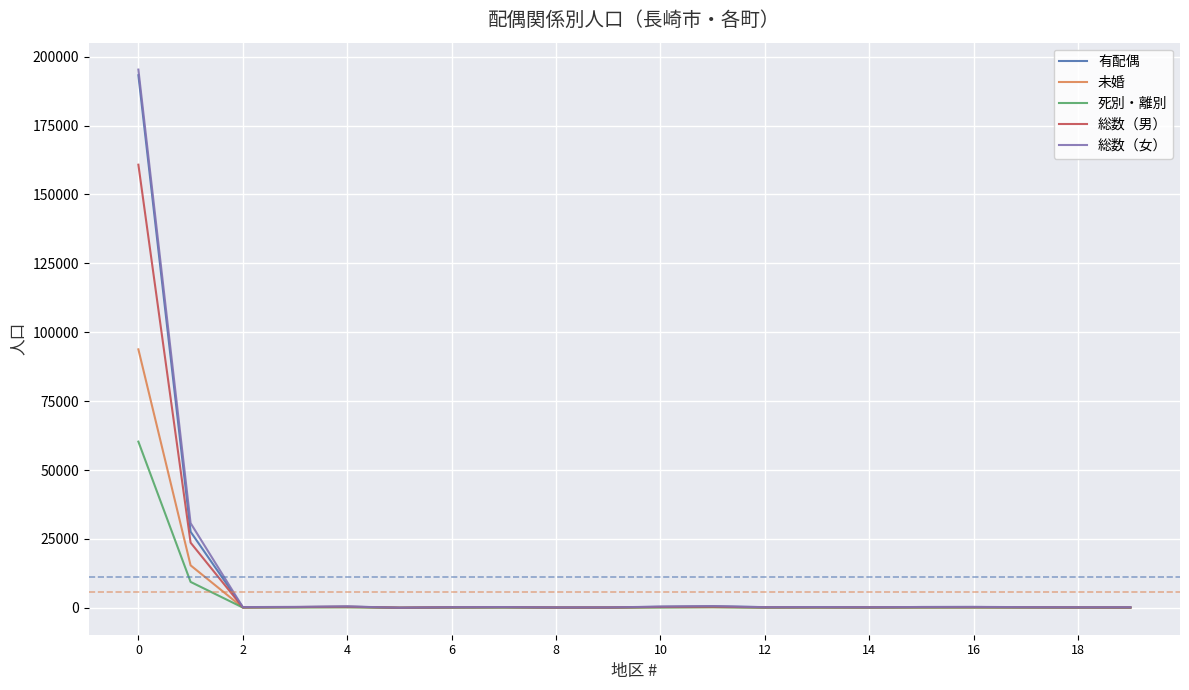

How many values in the 死別・離別 series are below 94?

10